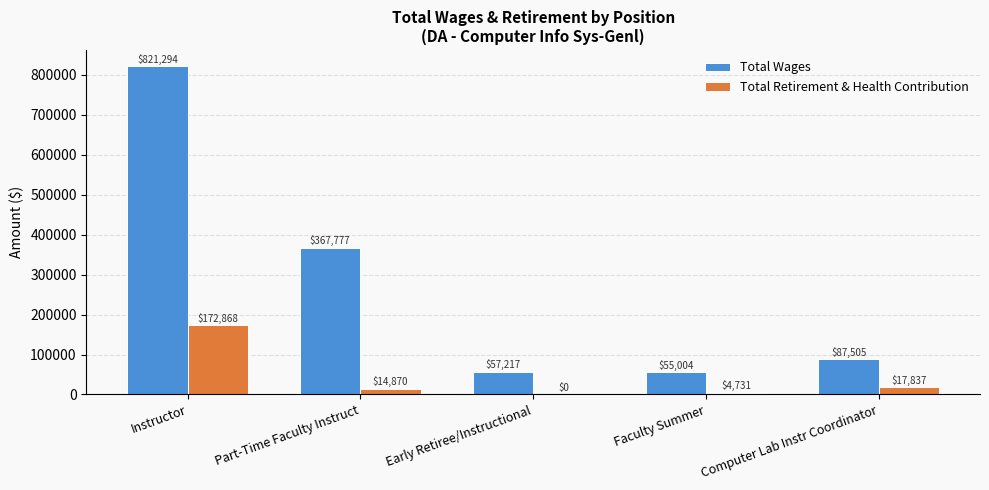

What is the total value across all series at Faculty Summer?

59735